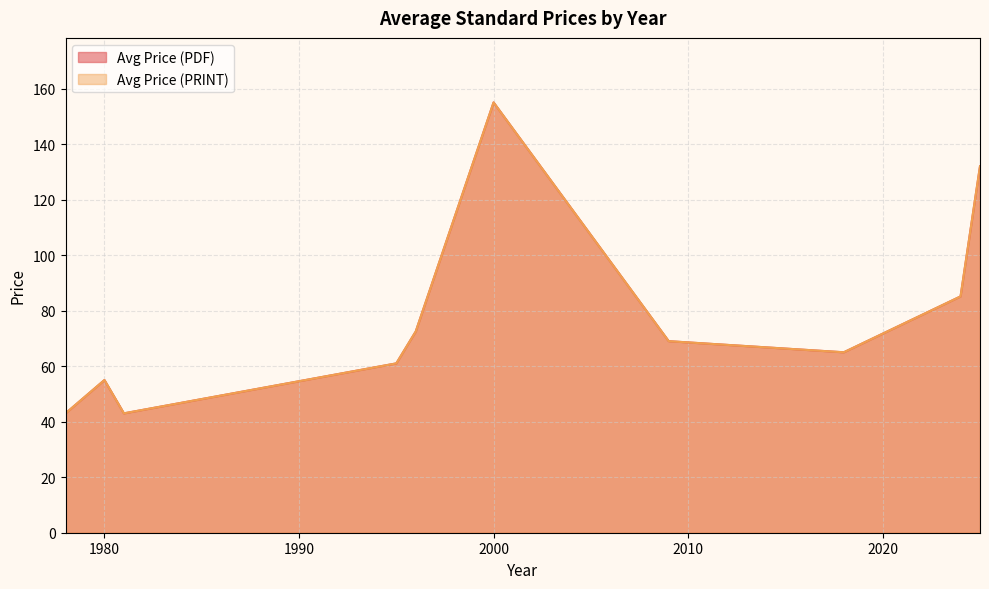

Which series has the widest spread of values?

Avg Price (PDF)